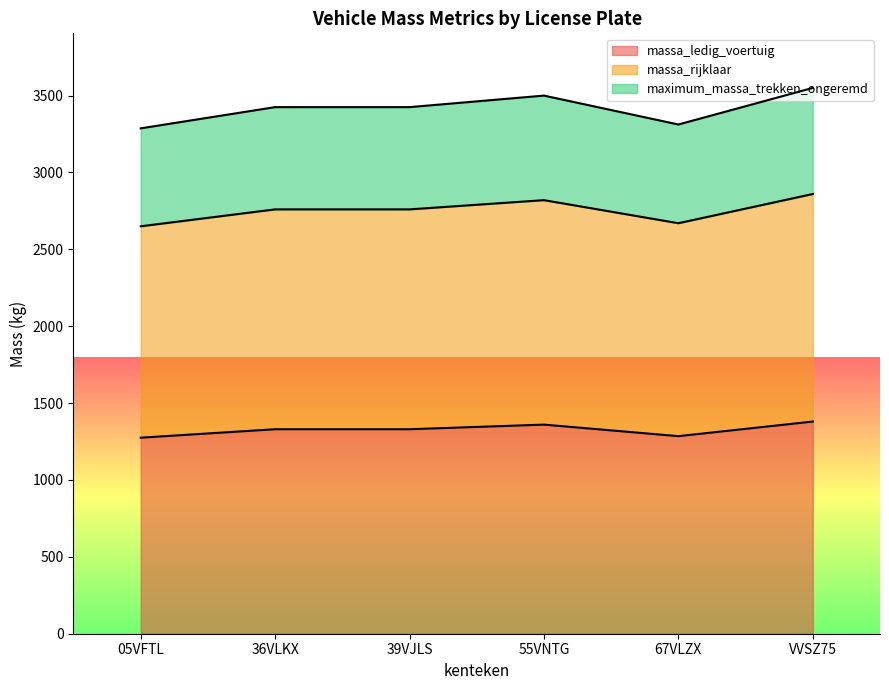

Read the maximum_massa_trekken_ongeremd value at 39VJLS.

3425